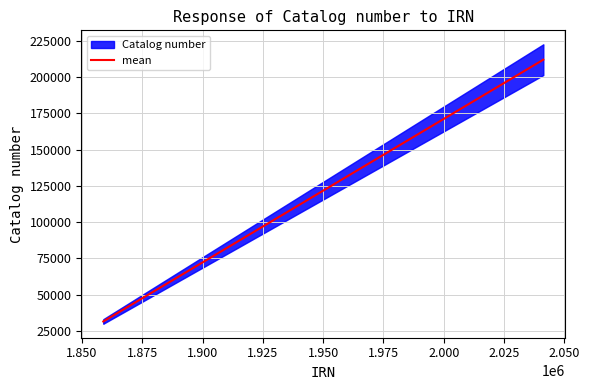

How many lines are shown in the chart?

1